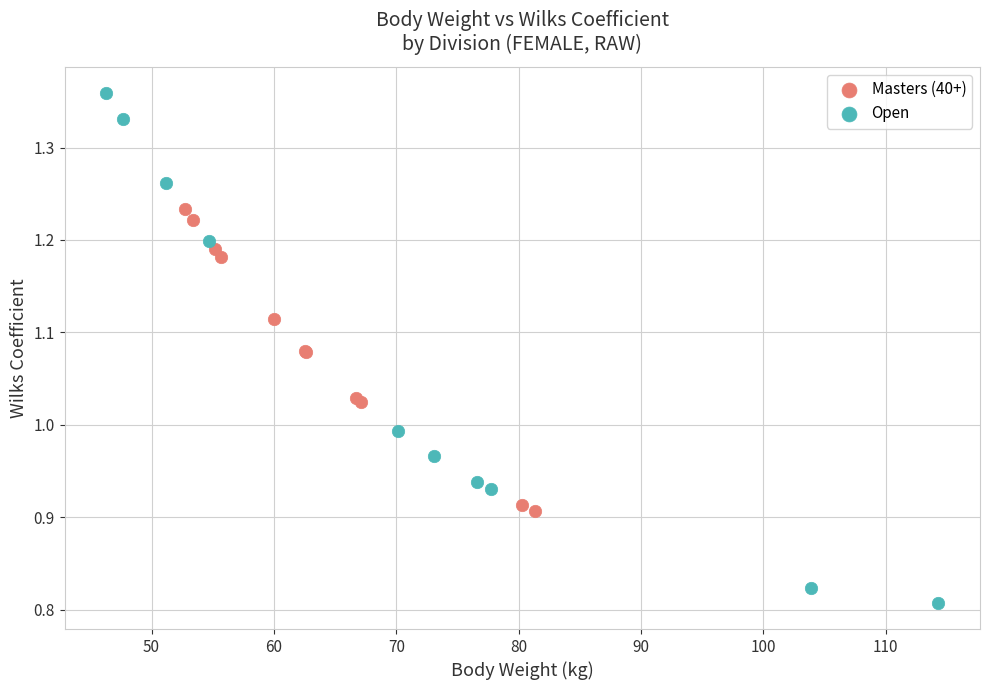

Which series has the largest Y range (max minus min)?

Open